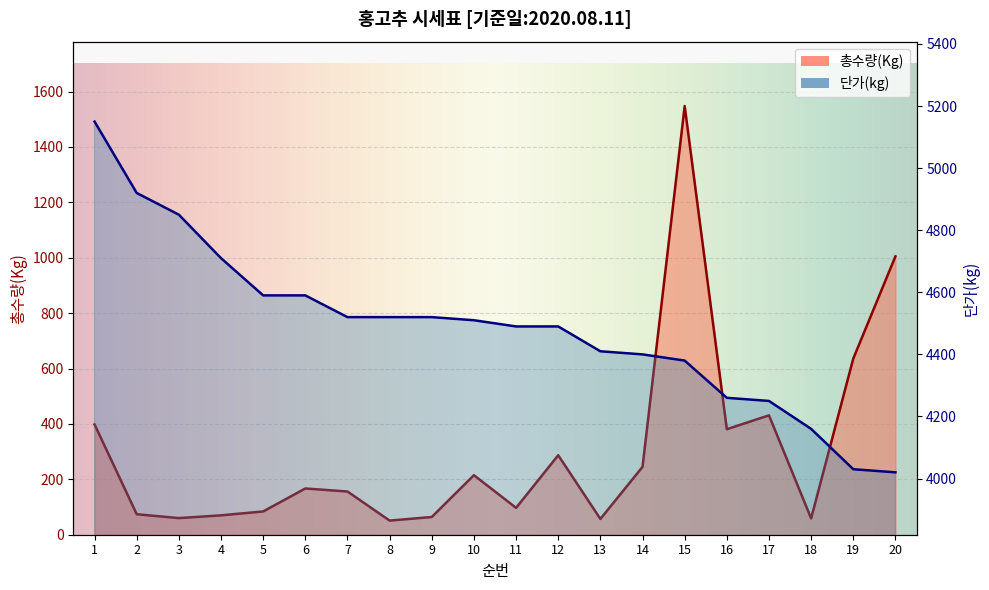

True or false: 단가(kg) and 총수량(Kg) cross at least once.

False